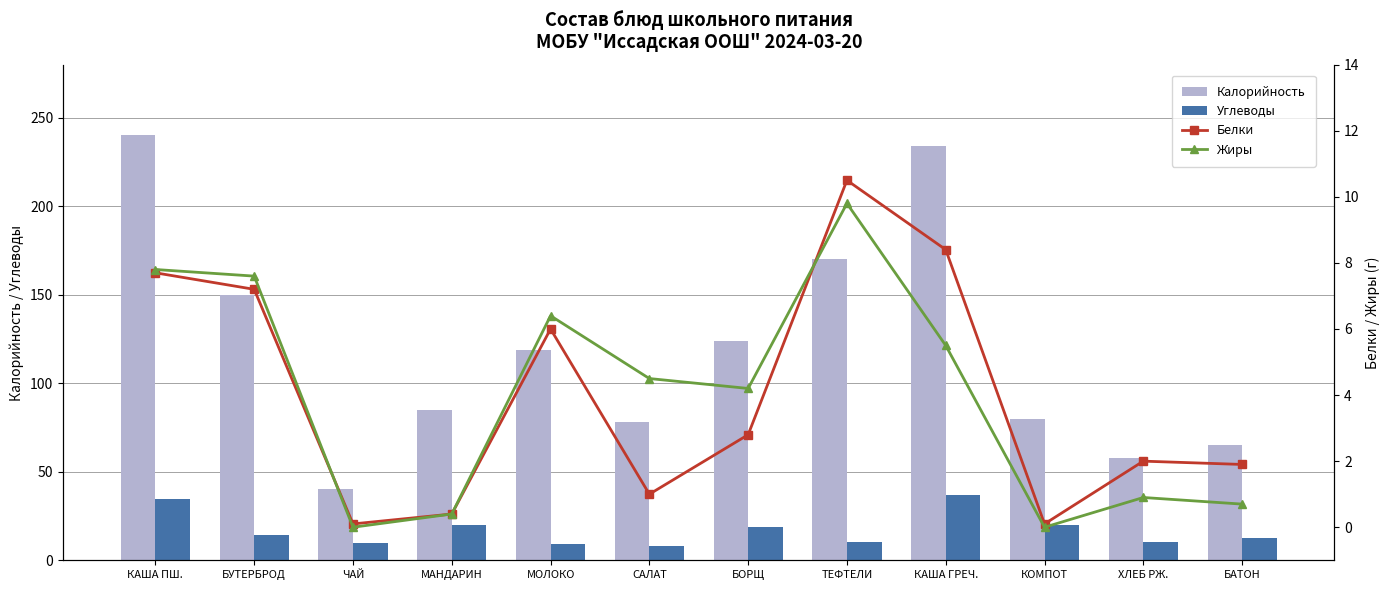

What is the difference between the highest and lowest values at ТЕФТЕЛИ?

160.2